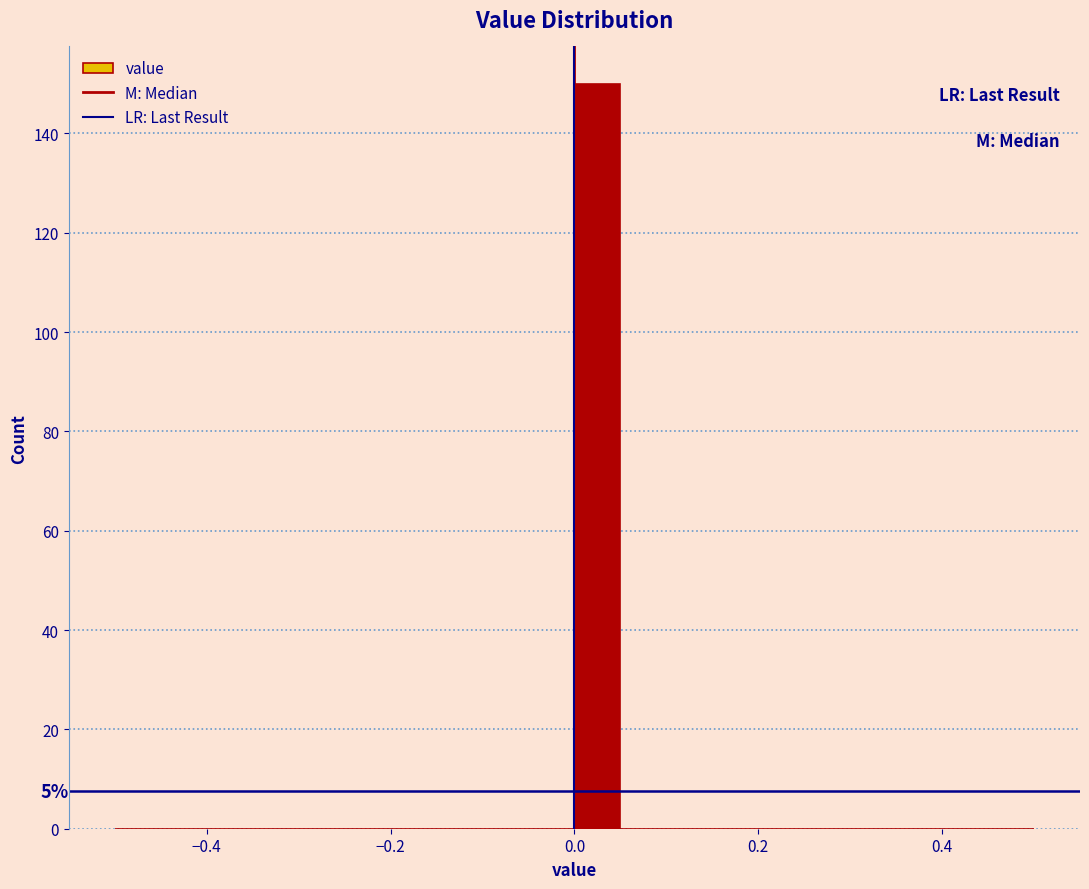

Read against the x-axis, roughly where is the centre of the tallest bar?

0.02